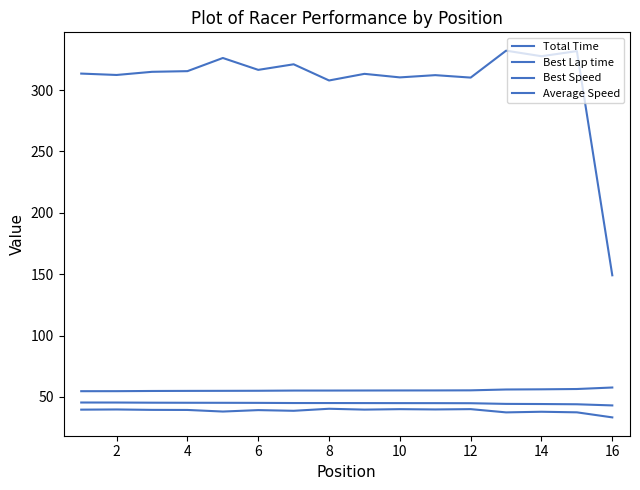

How many lines are shown in the chart?

4